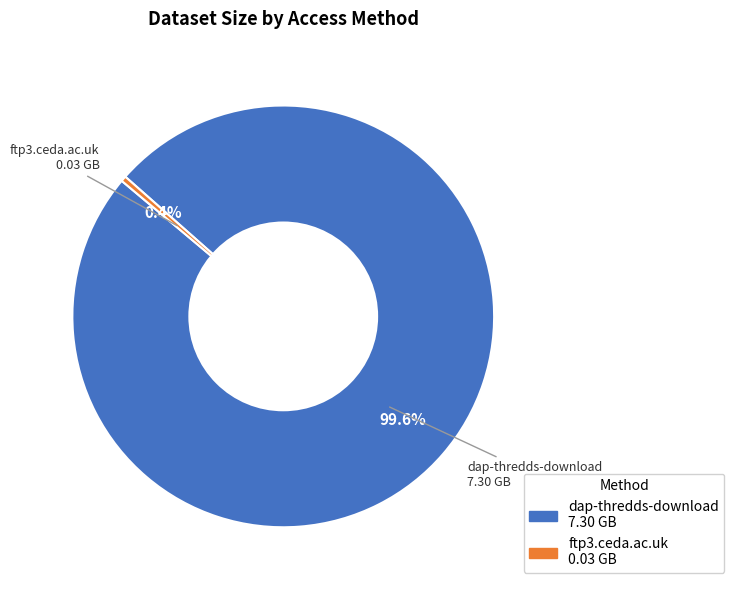

Rank the categories by value from highest to lowest.

dap-thredds-download, ftp3.ceda.ac.uk